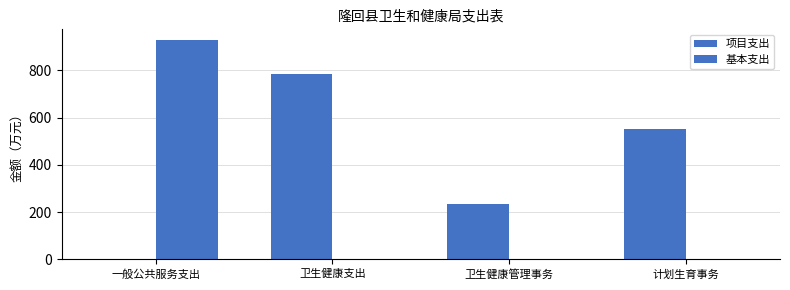

What is the difference between the highest and lowest values at 卫生健康管理事务?

235.0